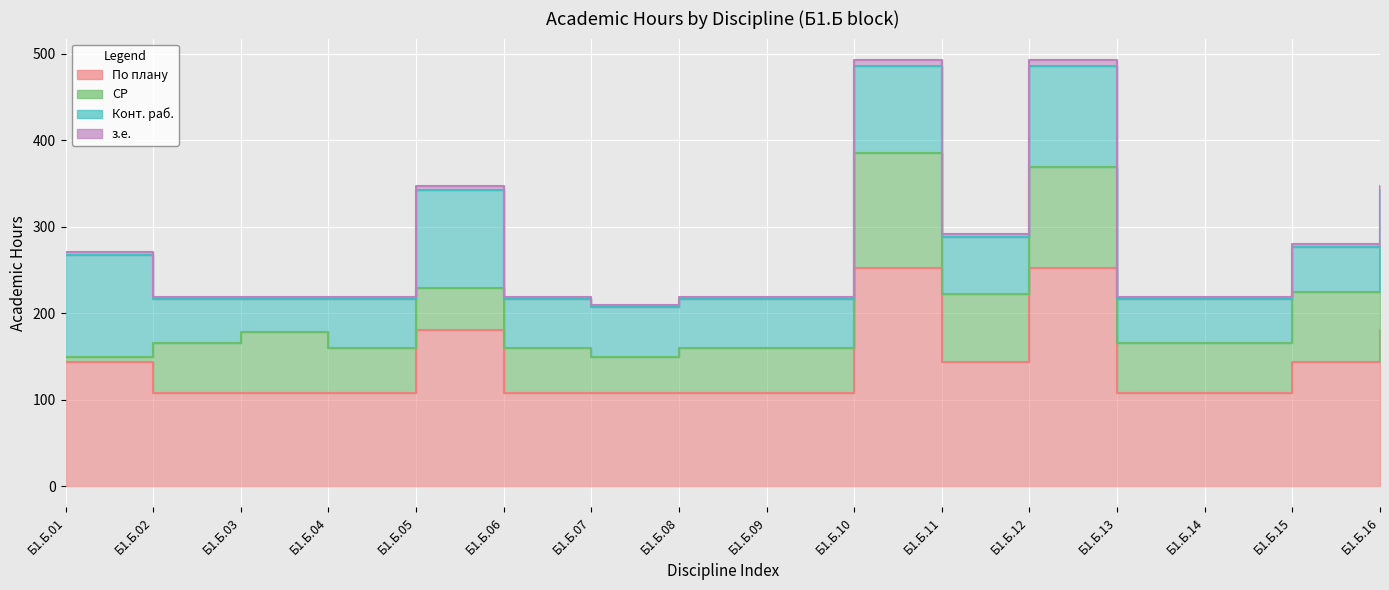

What is the average value of the з.е. series?

280